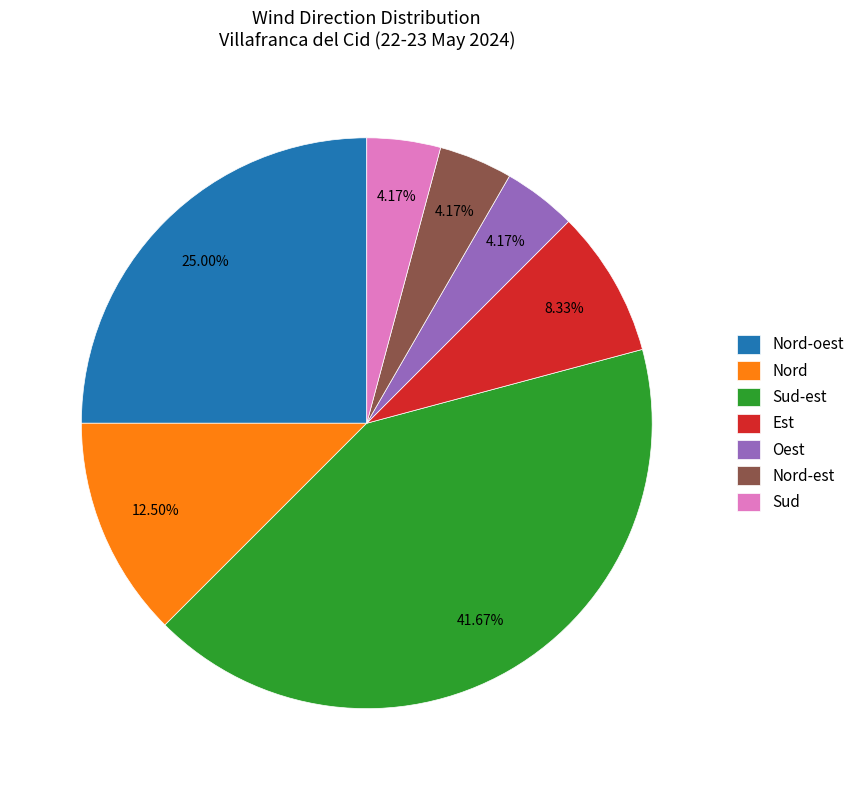

How many segments does this pie chart have?

7